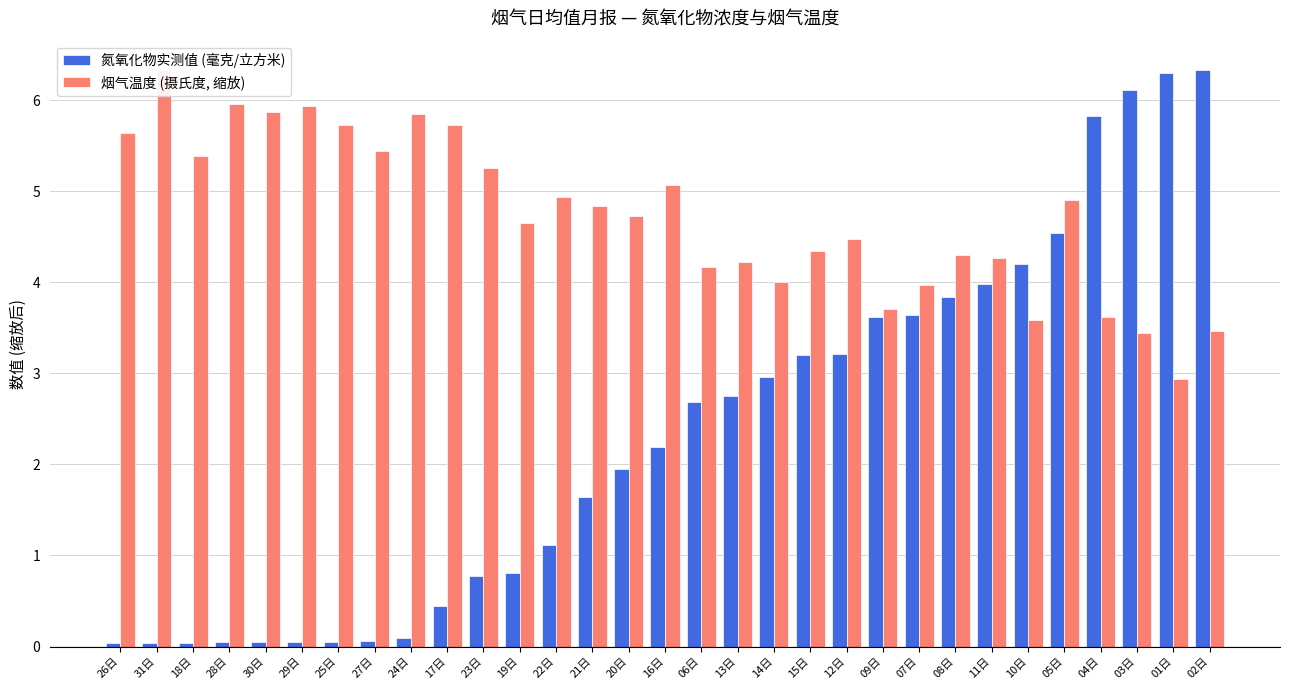

How many bars are there in total?

62